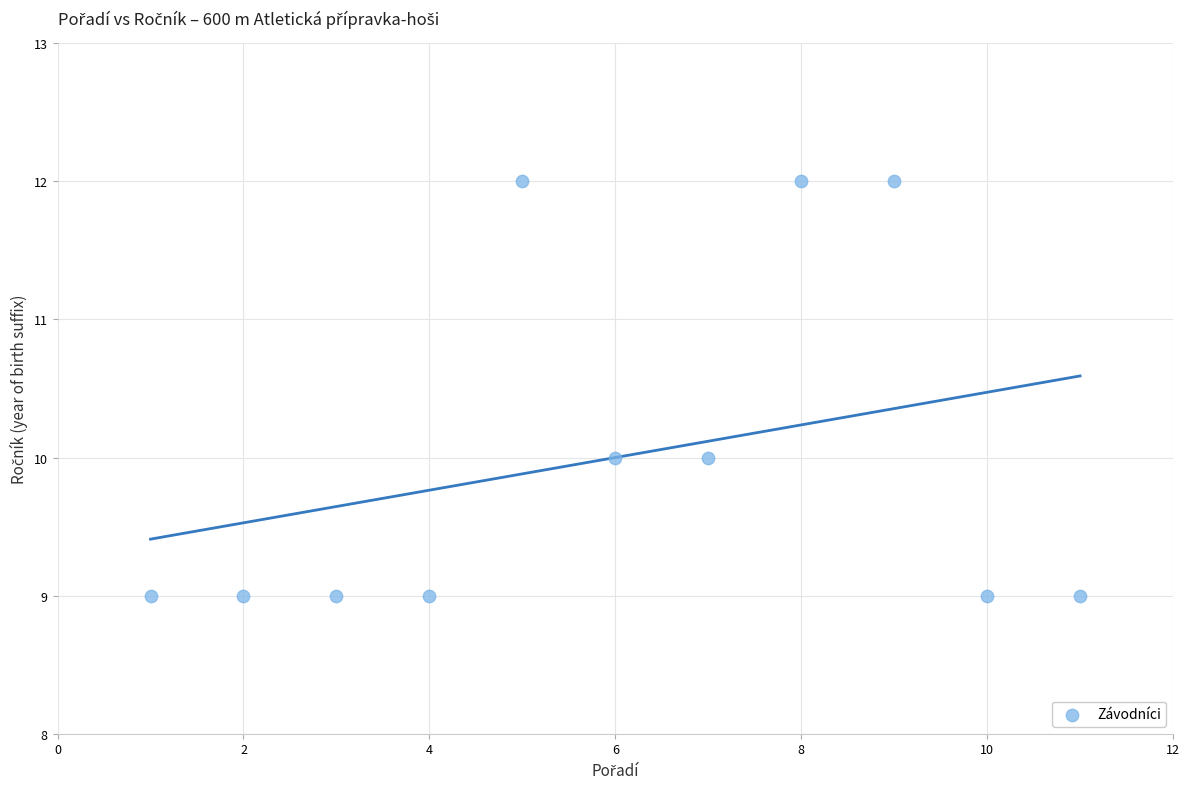

What is the average Y value?

10